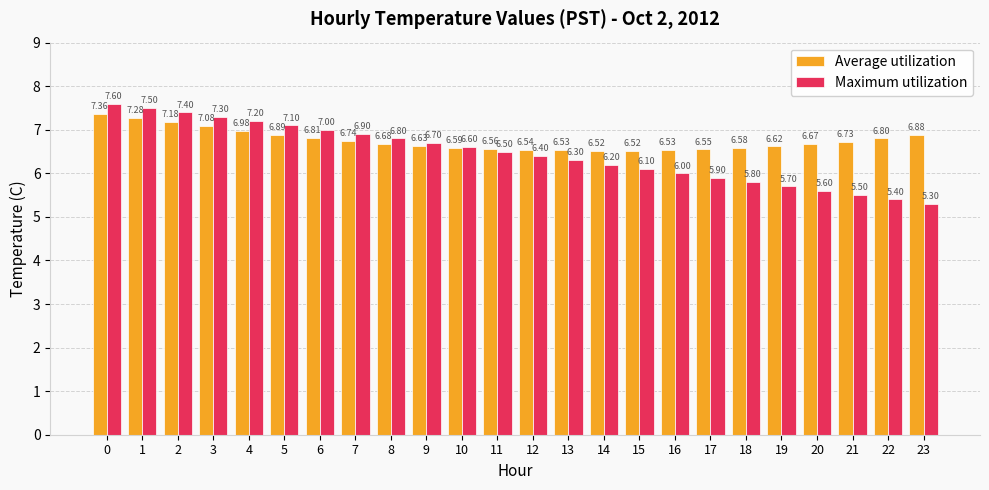

What is the spread (max minus min) of values at 19?

0.9